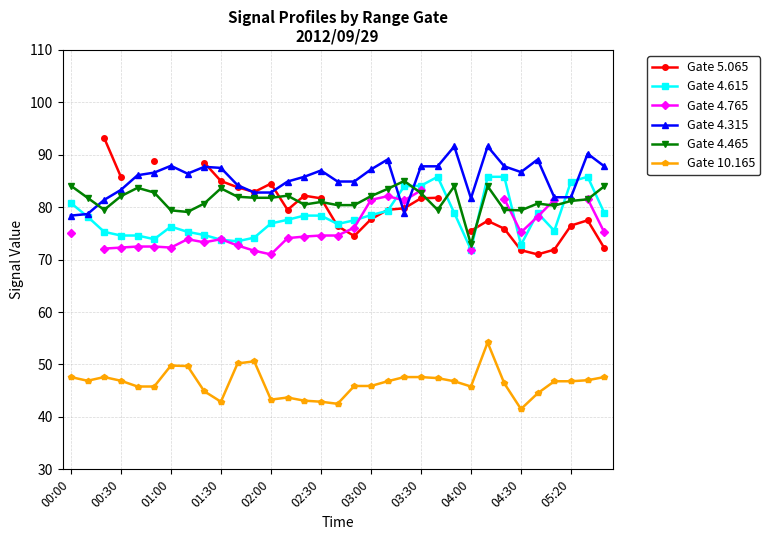

Between 19 and 20, which is larger?

20